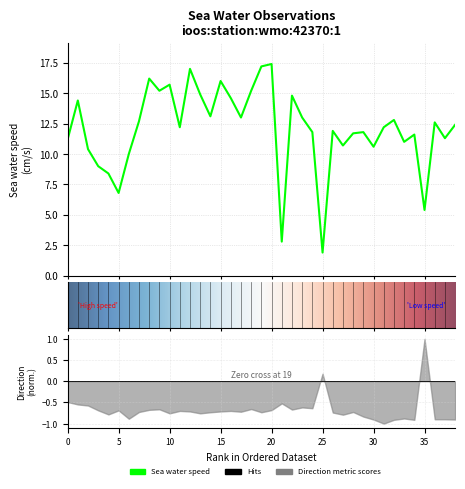

What is the label of the 29th point from the right?

10